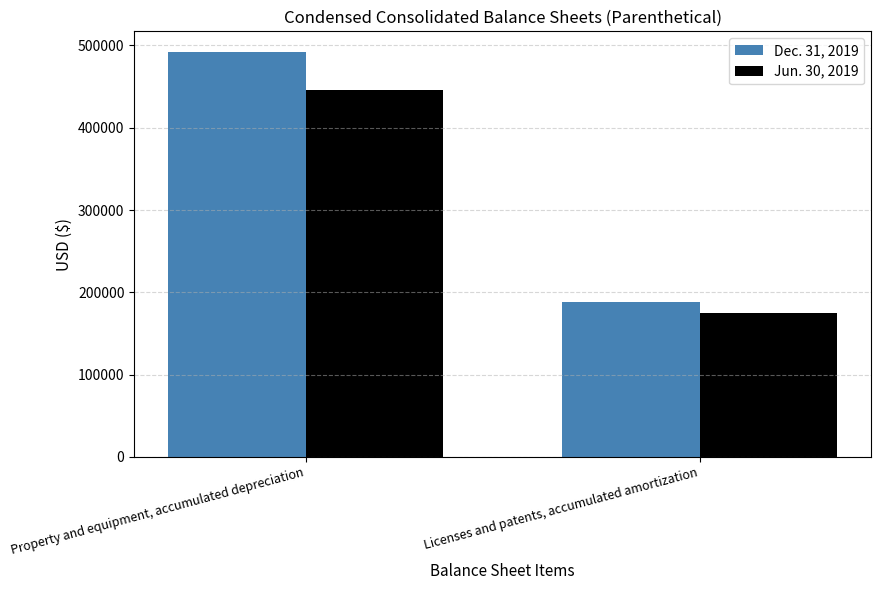

What is the difference between the Jun. 30, 2019 values at Licenses and patents, accumulated amortization and Property and equipment, accumulated depreciation?

271646